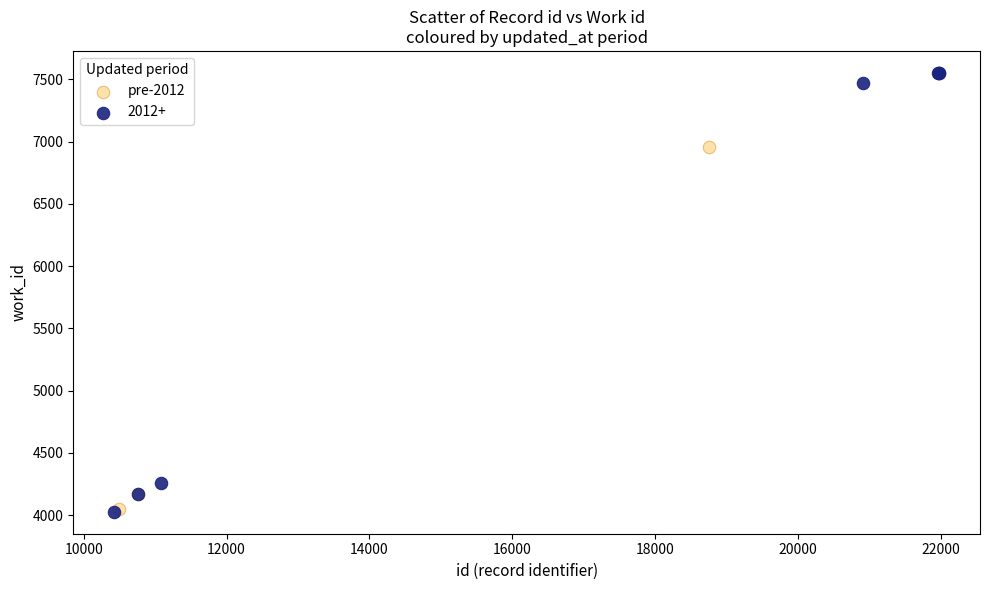

Which series contains the highest Y value?

2012+